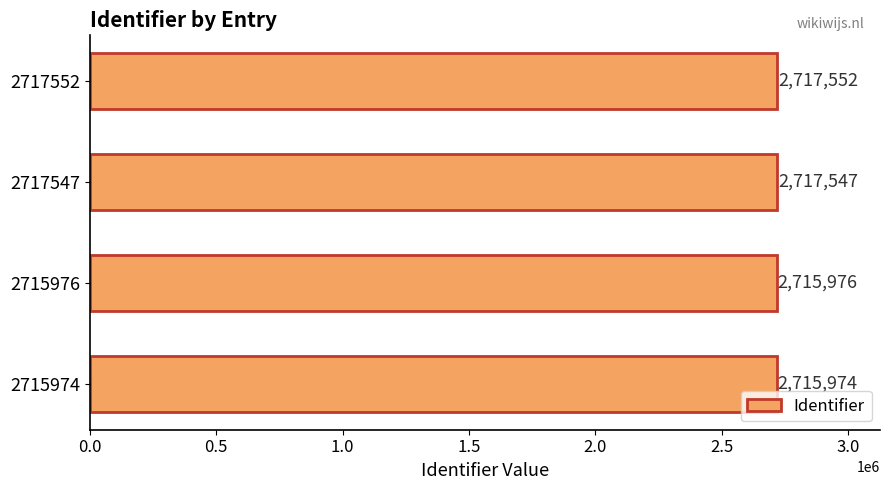

The chart shows a value of 2715976 at 2715976. True or false?

True